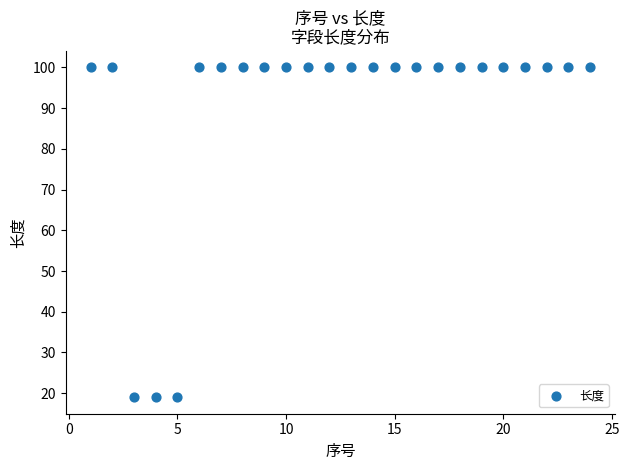

What is the range of X values (max minus min)?

23